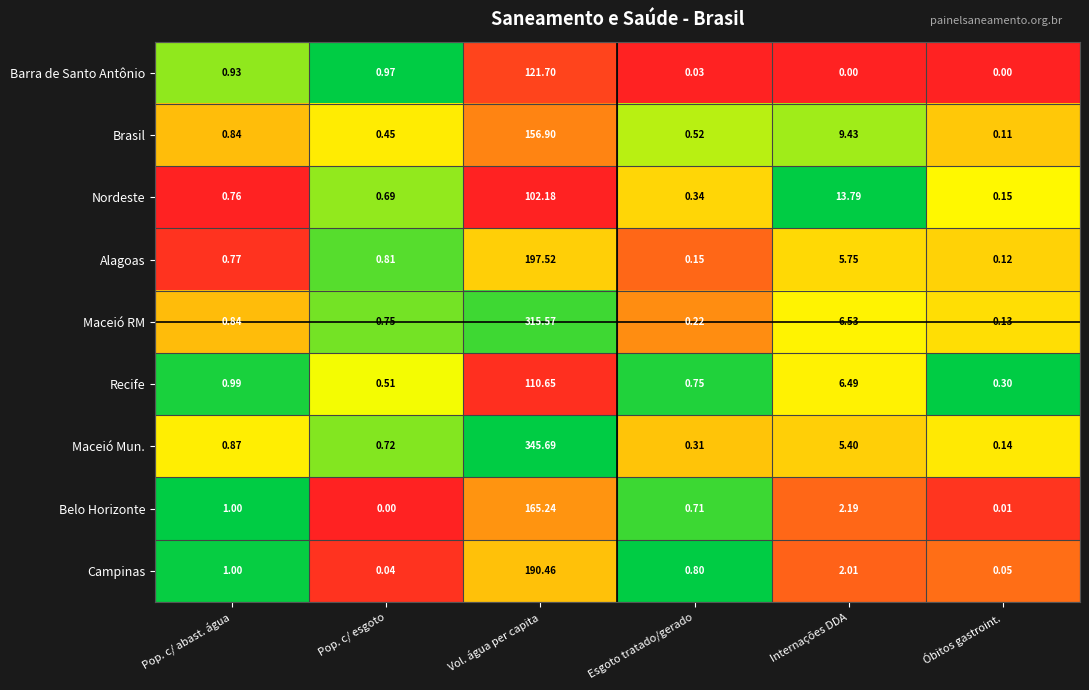

Which series changed the most between Esgoto tratado/gerado and Internações DDA?

Nordeste